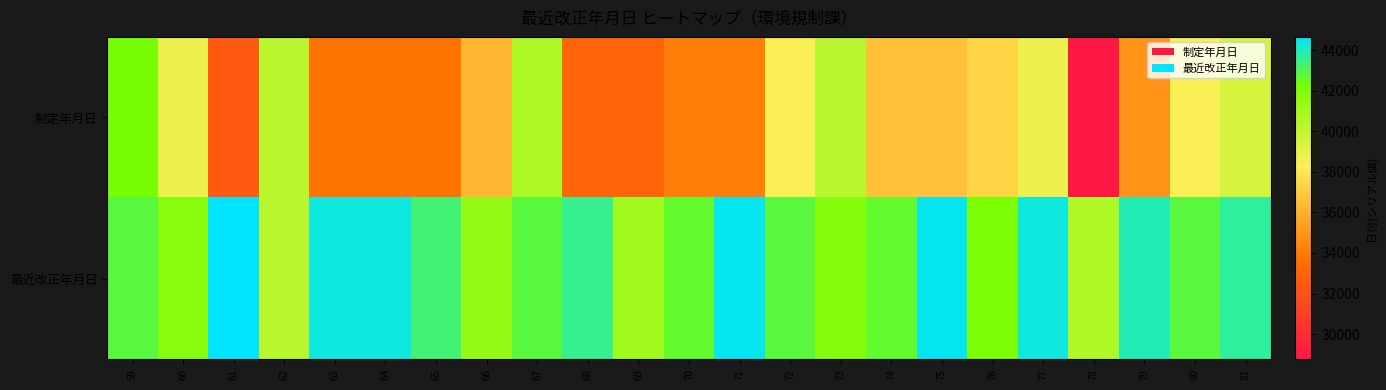

What is the greatest value displayed?

44652